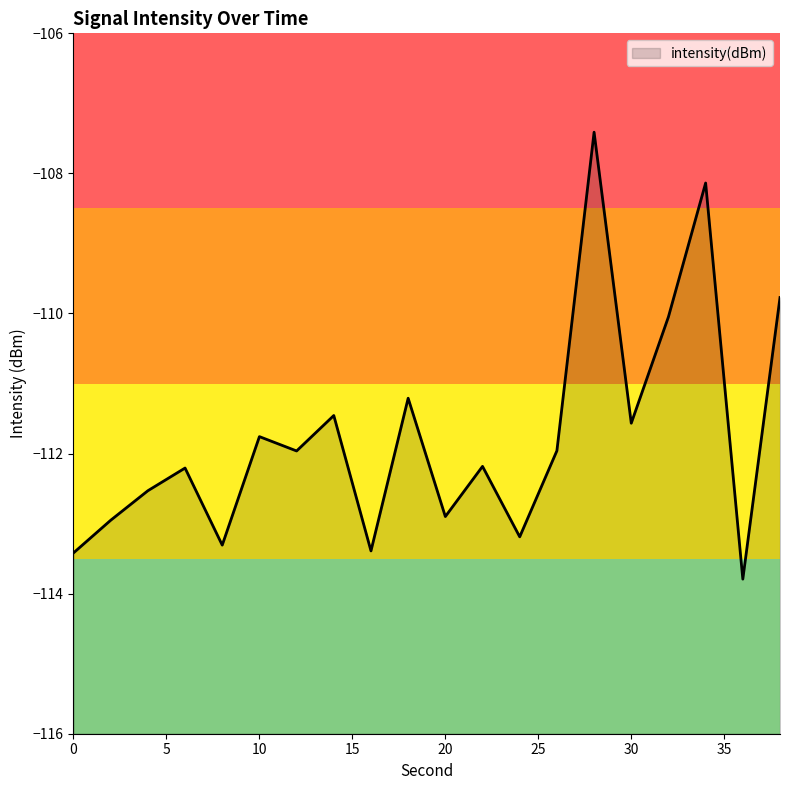

The value at 16 is -113.4. True or false?

True